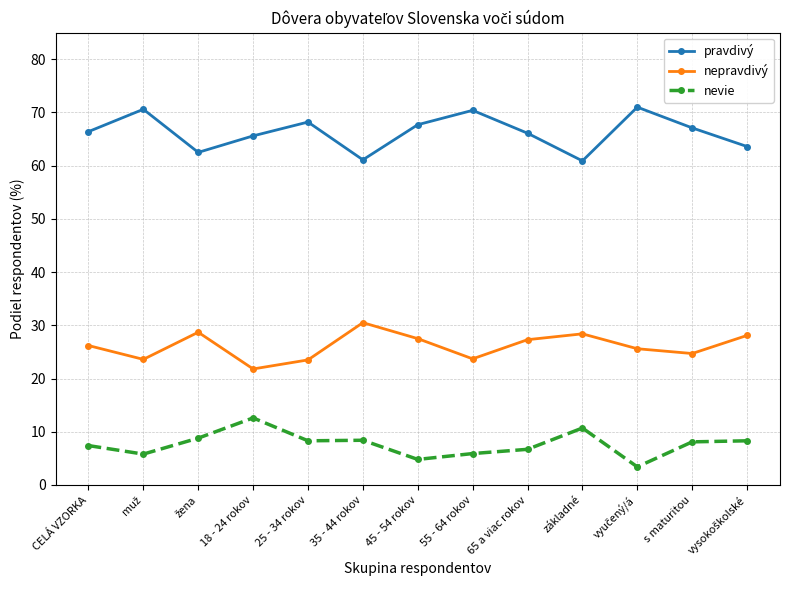

The value of nevie at CELÁ VZORKA is 3.2. True or false?

False